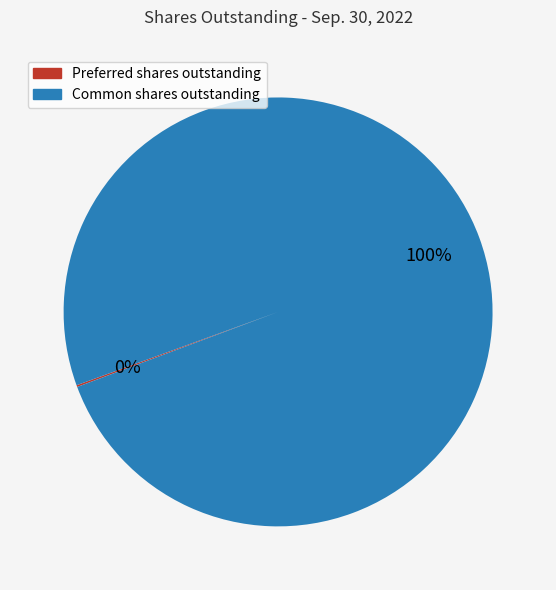

To the nearest percent, what percentage of the pie is Common shares outstanding?

100%